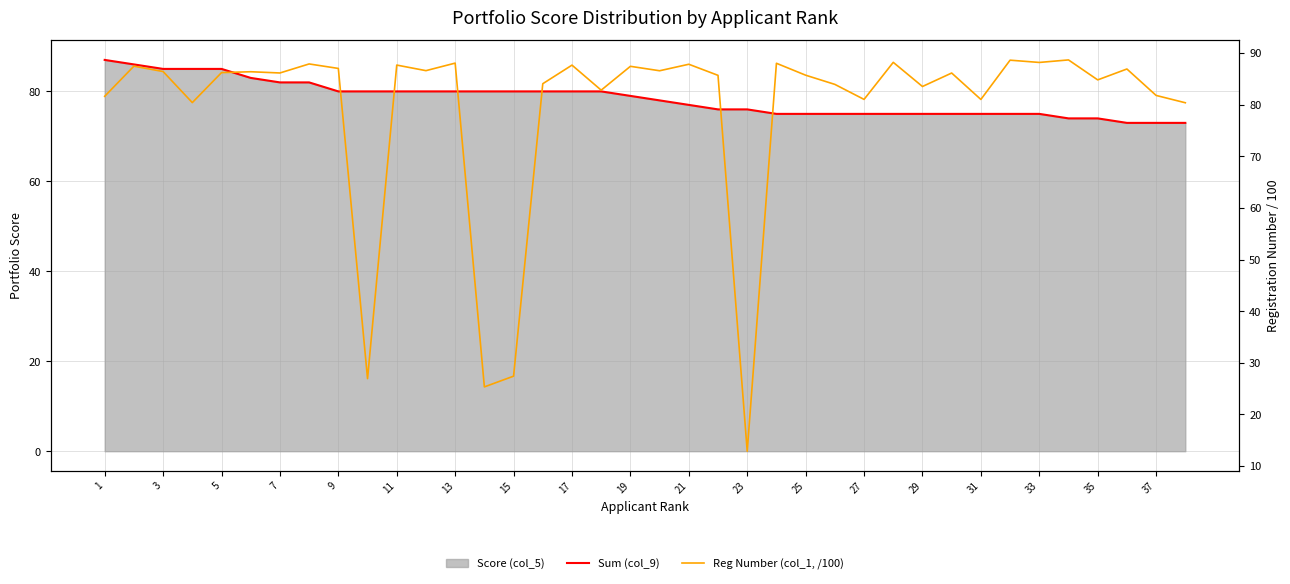

How many intersections are there between Sum (col_9) and Reg Number (col_1, /100)?

9